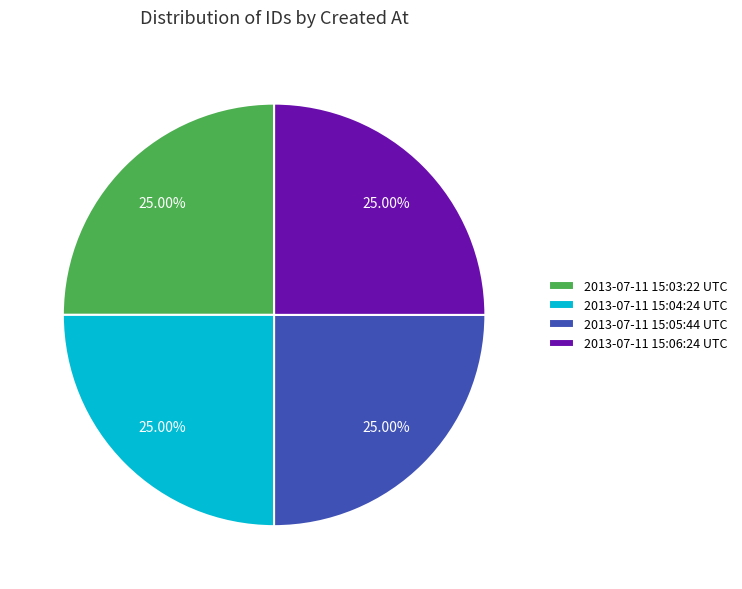

True or false: 2013-07-11 15:03:22 UTC accounts for 25% of the total.

True